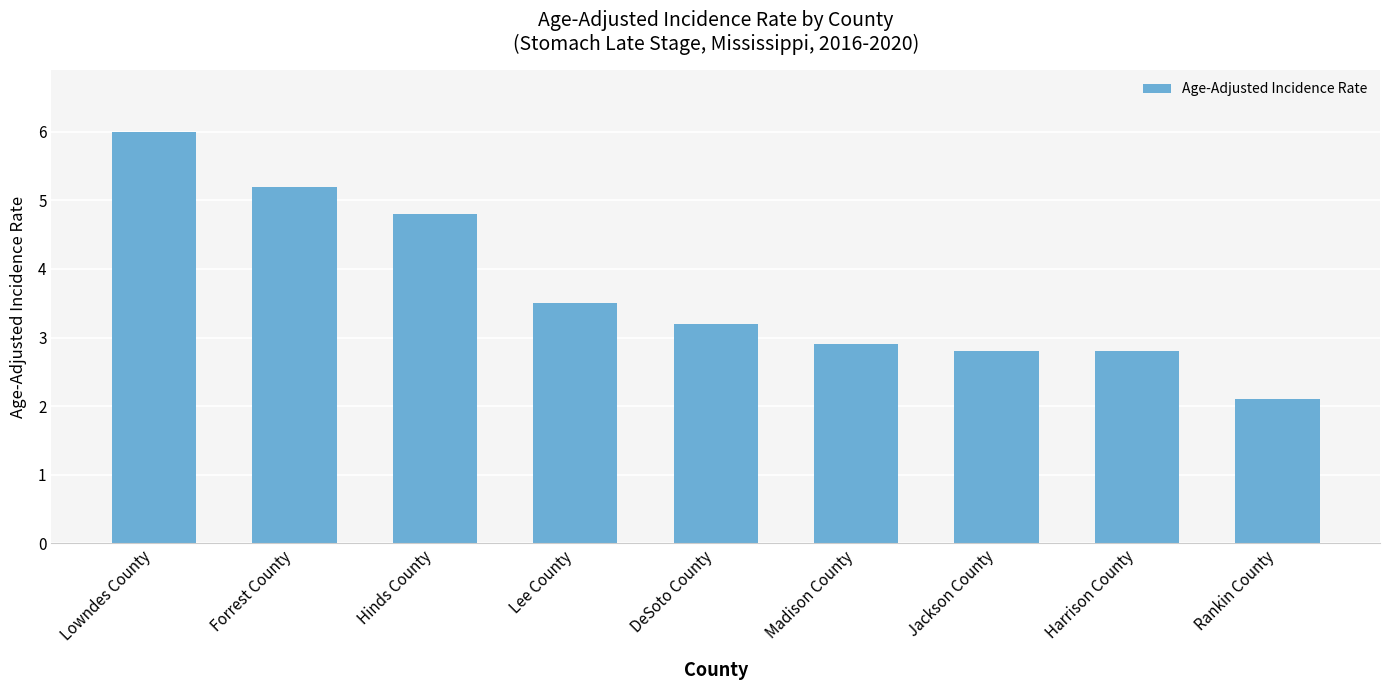

At which label does the data first exceed 3?

Lowndes County